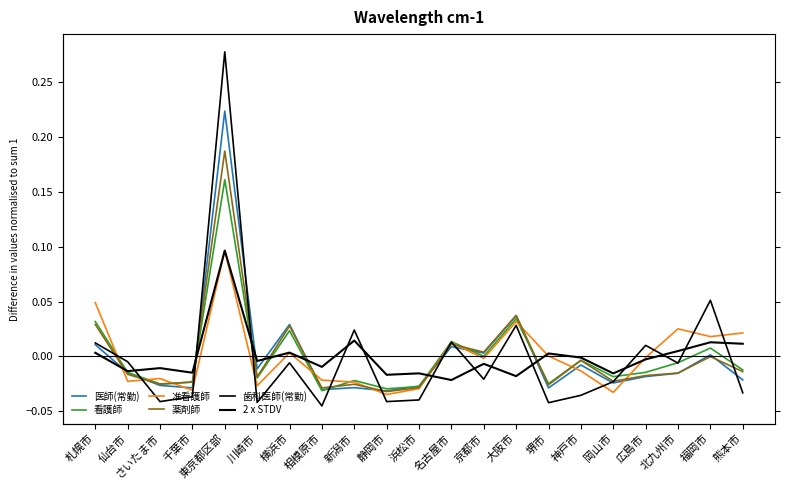

How many values in the 看護師 series exceed 0?

7